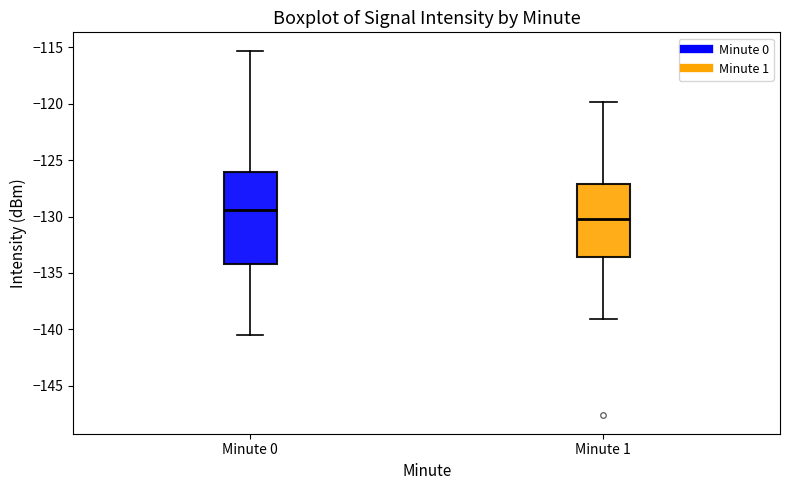

Which box has the highest median line?

Minute 0